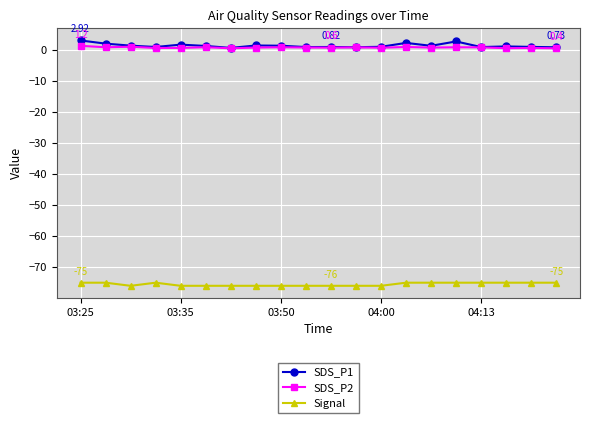

What is the average value of the SDS_P1 series?

1.3